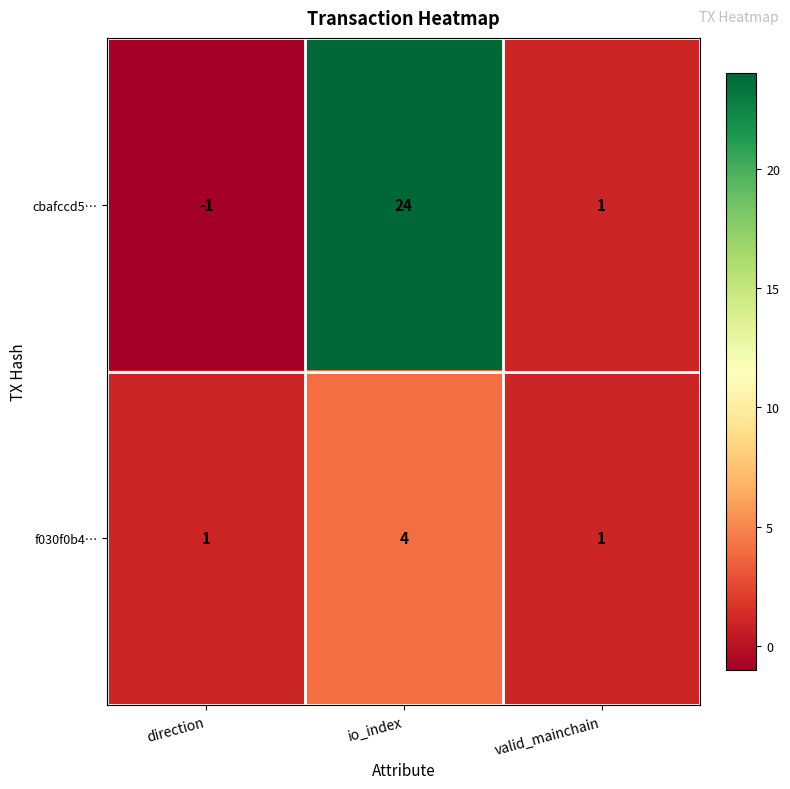

What is the difference between the f030f0b4… values at valid_mainchain and io_index?

3